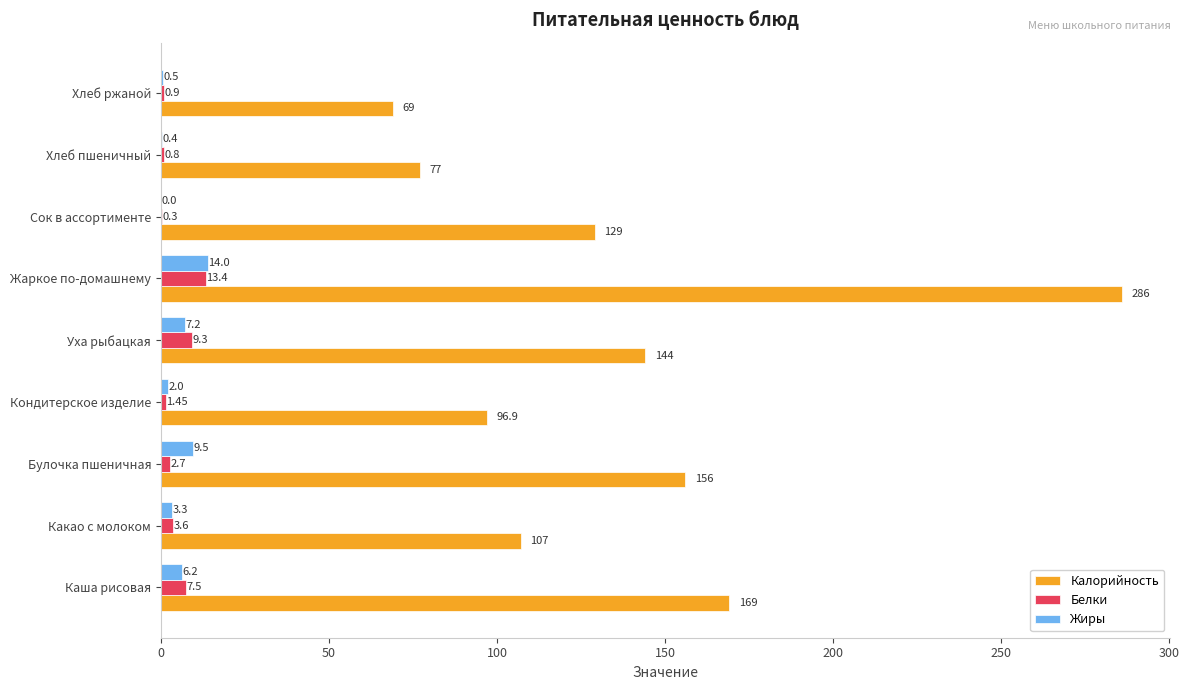

What is the sum of all Белки values?

40.0